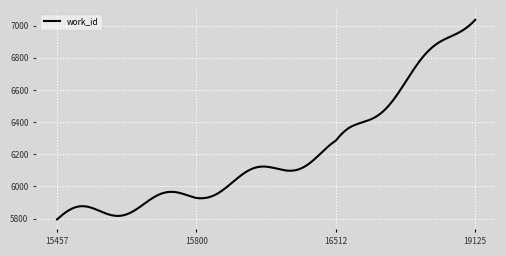

Does the chart have visible grid lines?

Yes